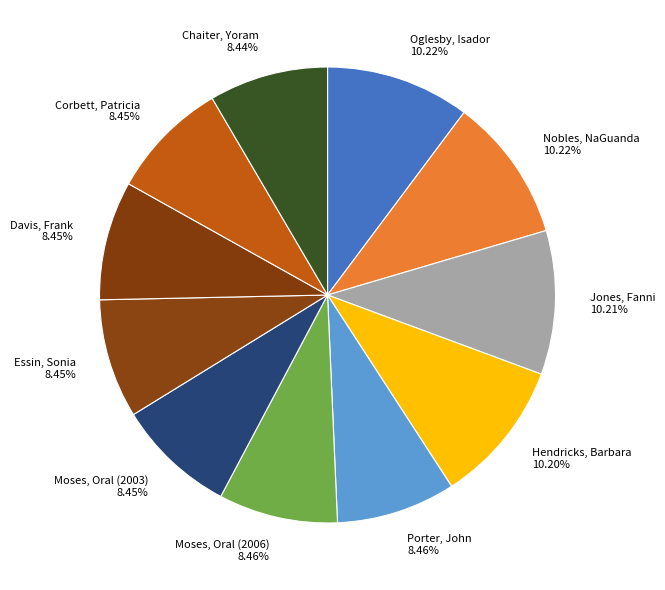

How many slices are in this pie chart?

11